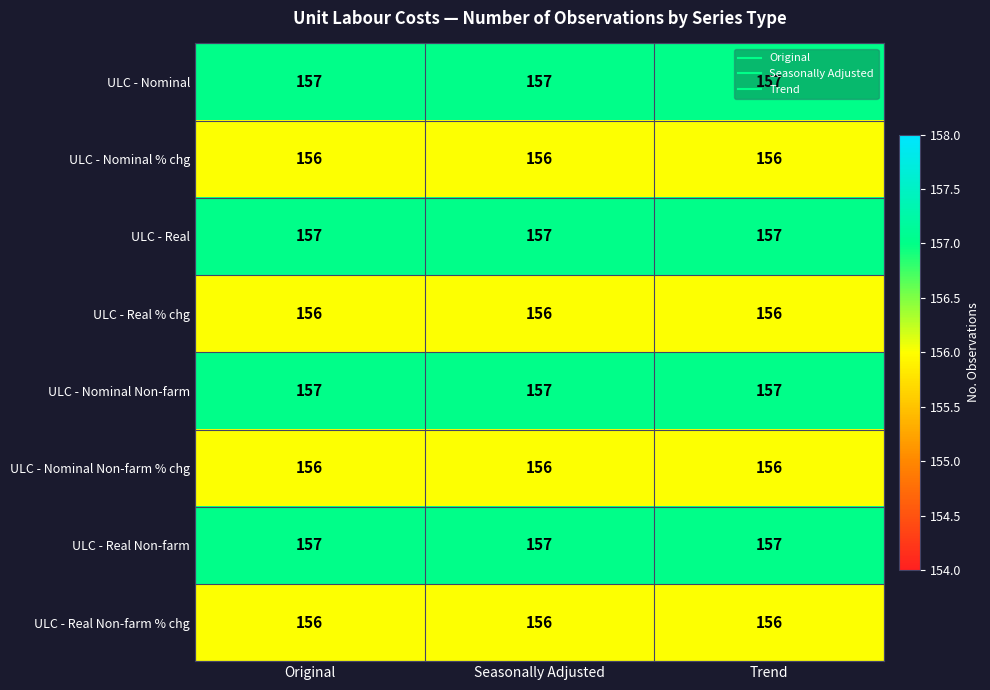

What is the average value of the ULC - Nominal % chg series?

156